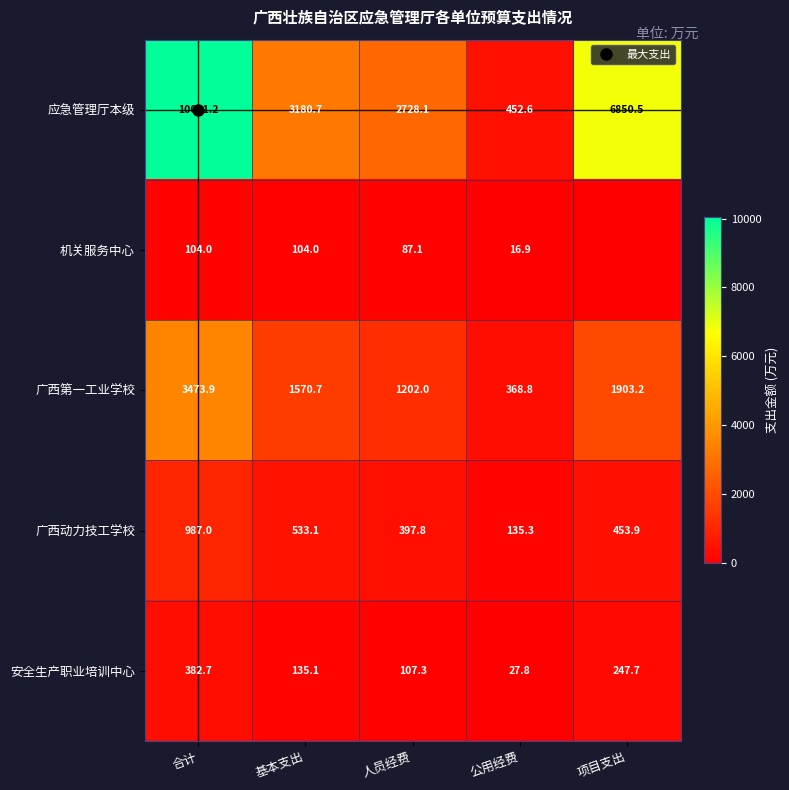

Where is 广西第一工业学校 nearest to the value 1921?

项目支出